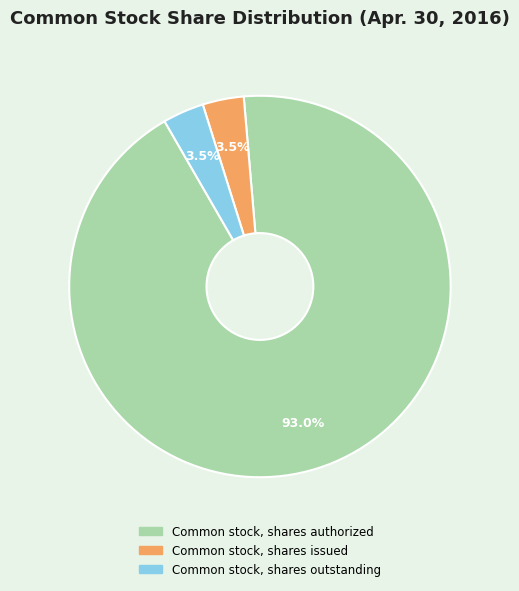

Count the number of slices in the pie.

3